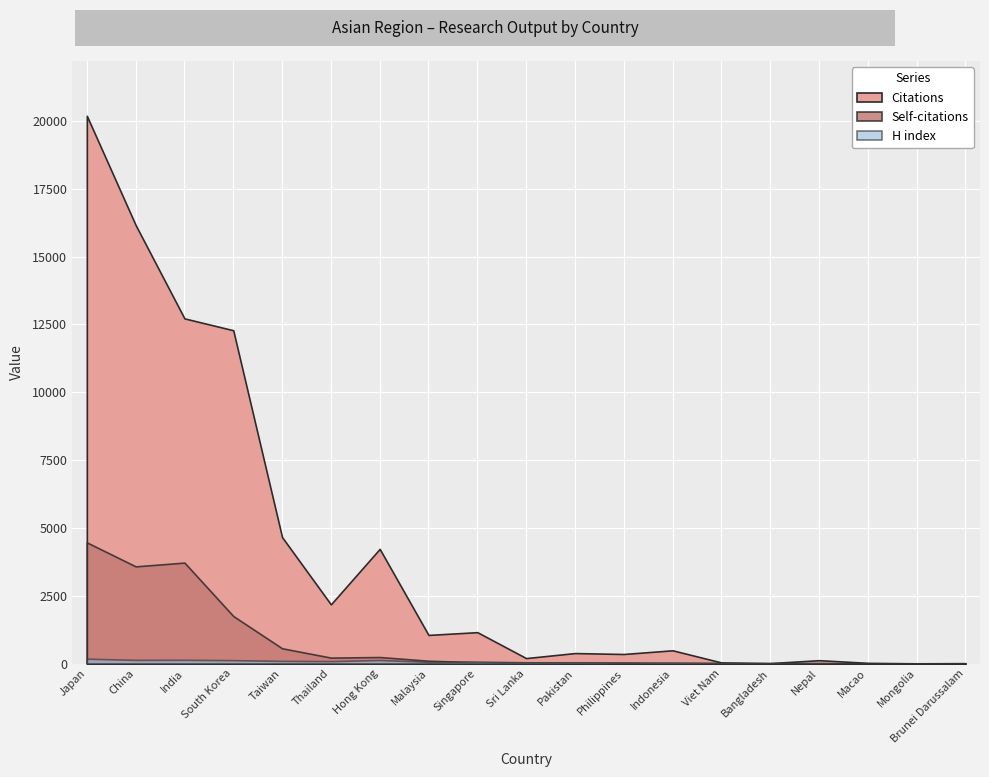

Which series changed the most between Sri Lanka and Nepal?

Citations